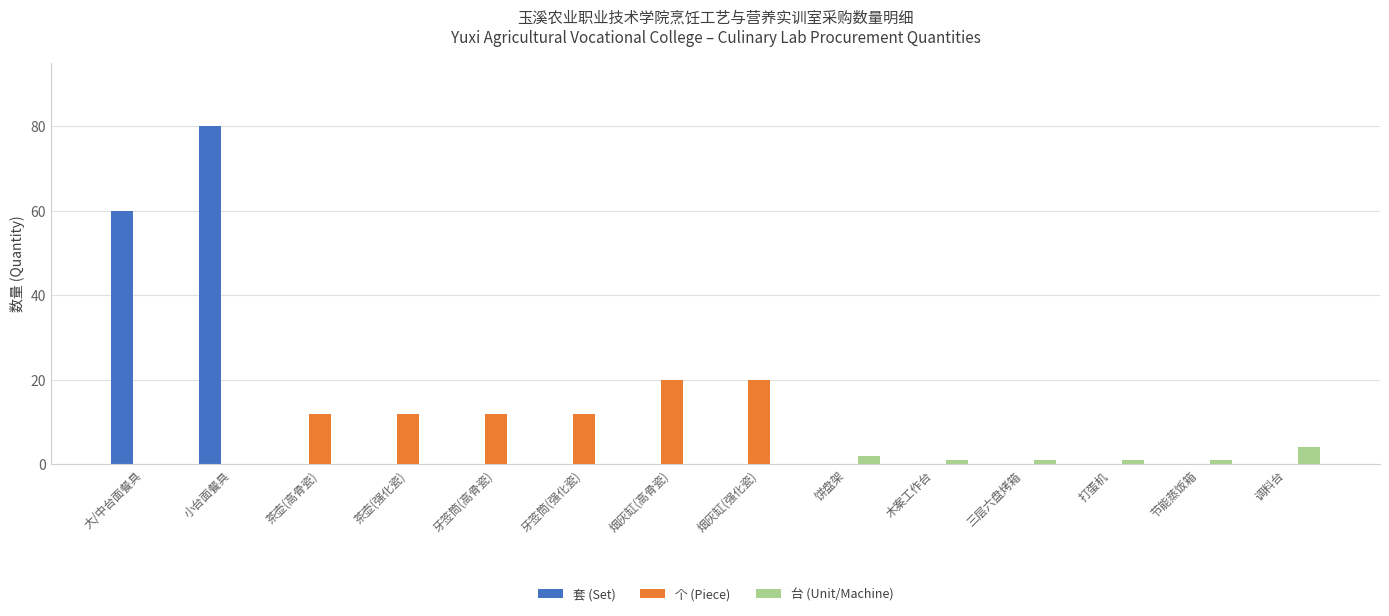

What is the highest value of the 台 (Unit/Machine) series?

4